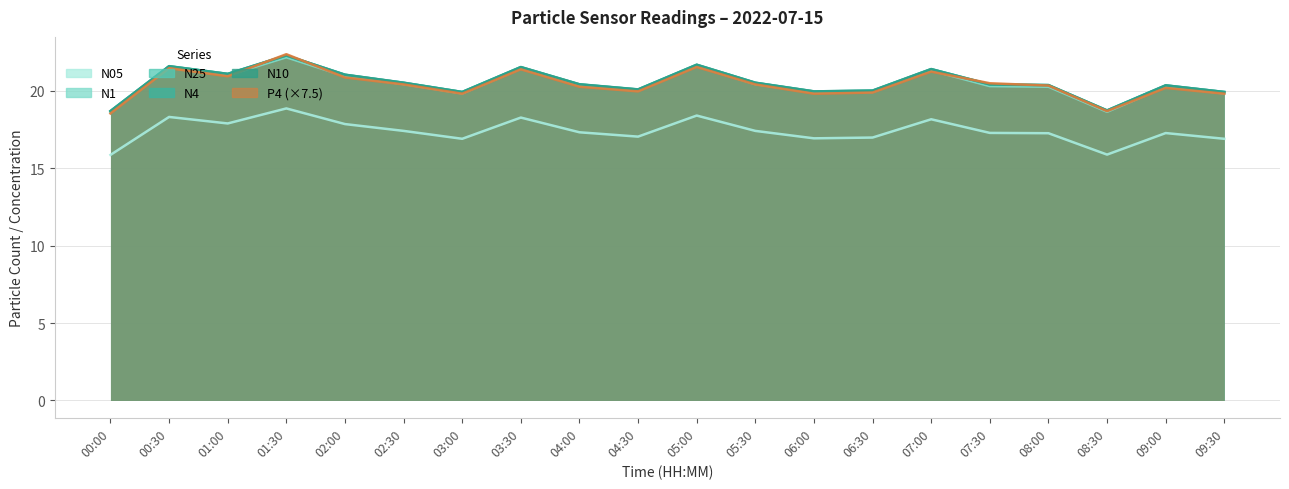

Does the chart have visible grid lines?

Yes